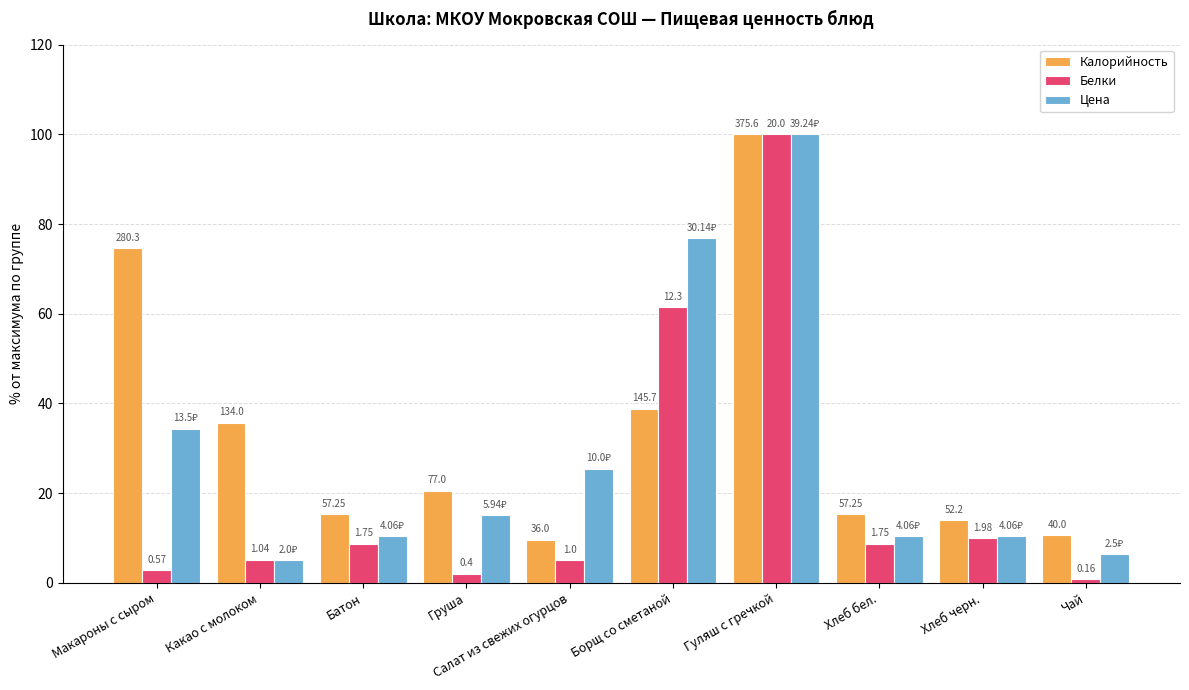

What is the sum of the Цена values at Груша and Какао с молоком?

20.2